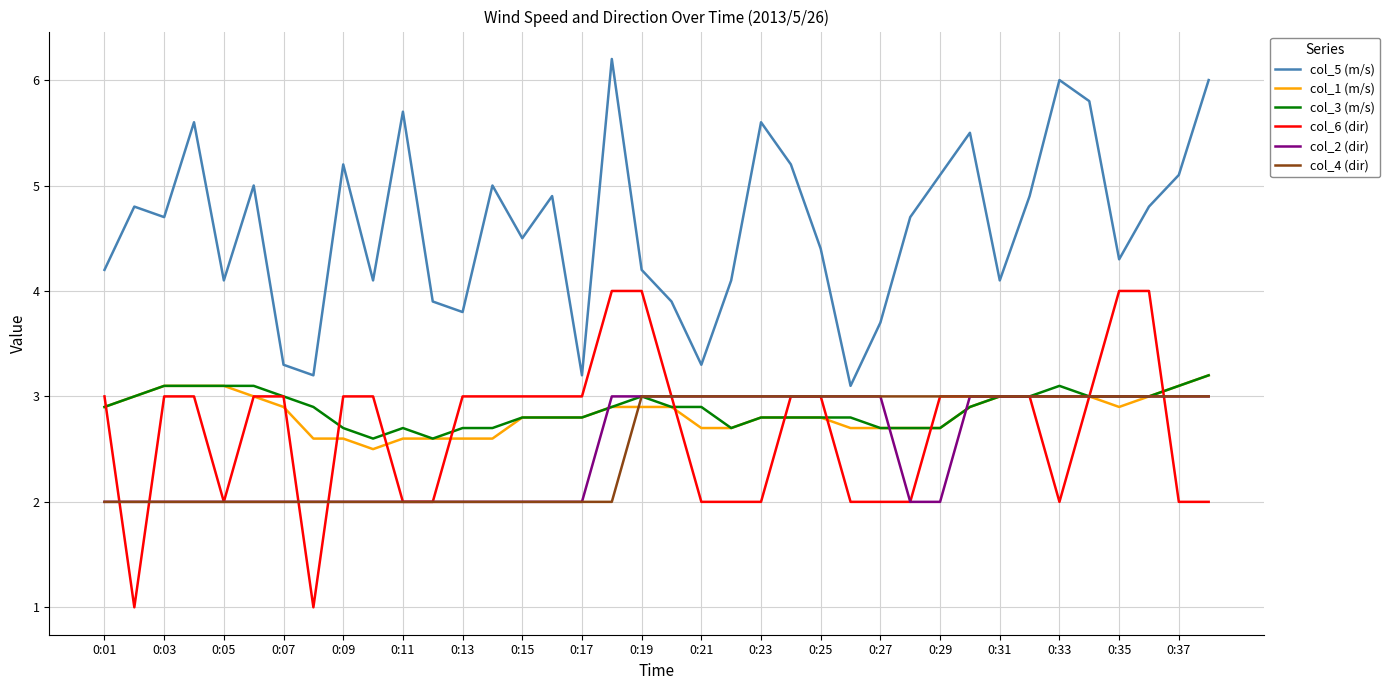

What is the minimum value shown in the chart?

1.0